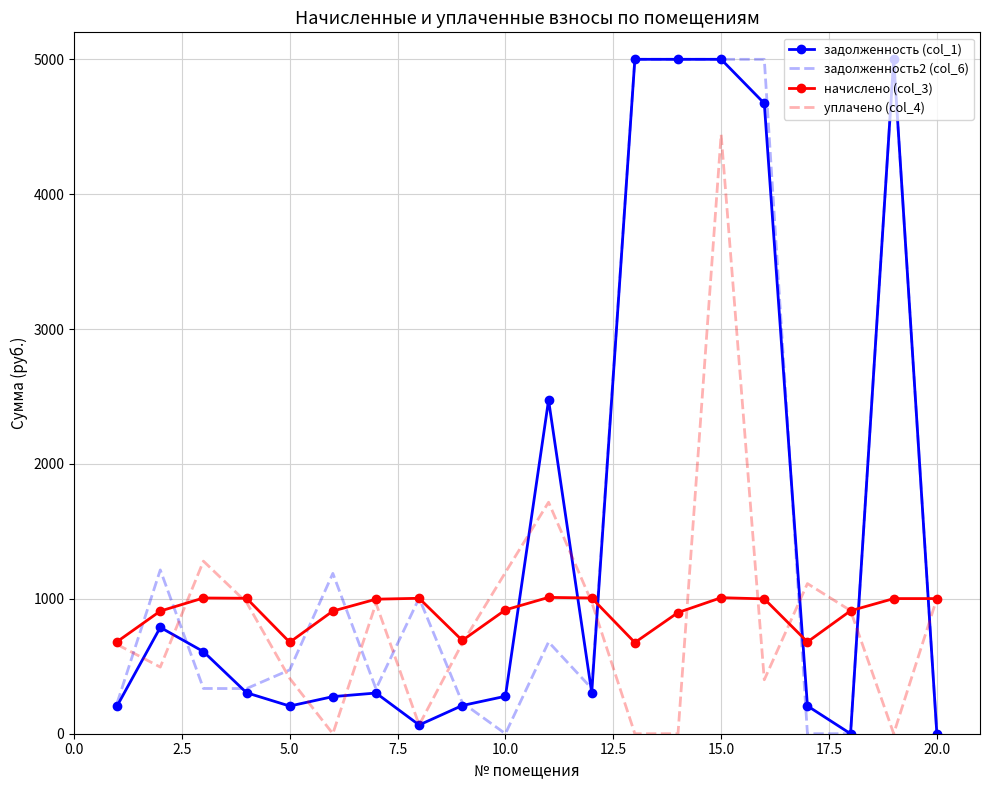

What is the maximum value for уплачено (col_4)?

4442.9